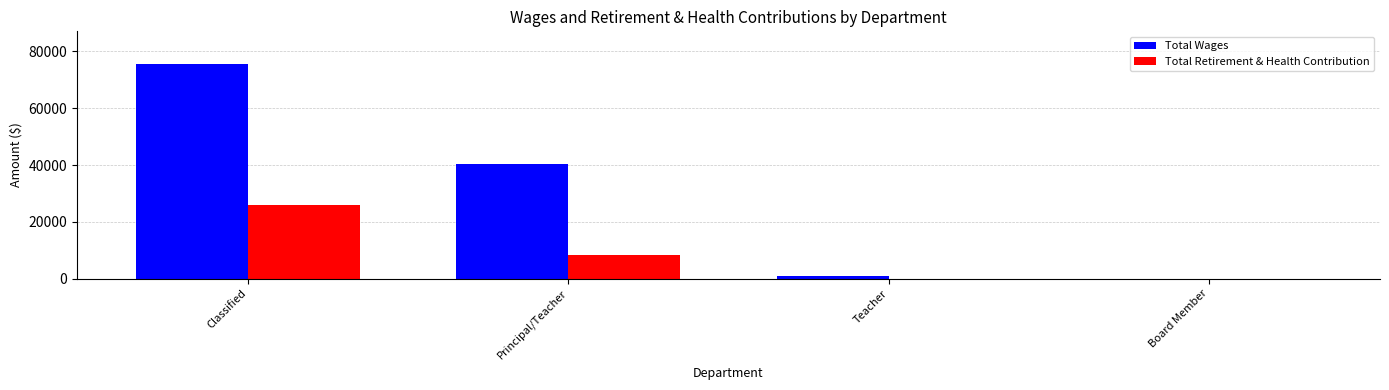

The Total Wages series shows 75686 at Classified. True or false?

True